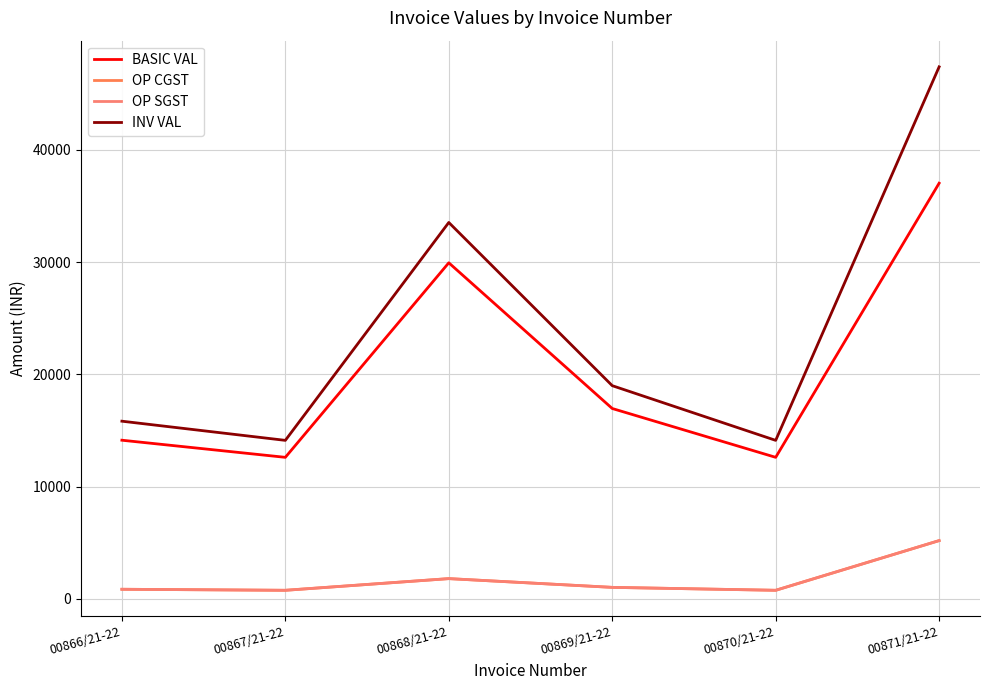

Which series has the largest total across all categories?

INV VAL